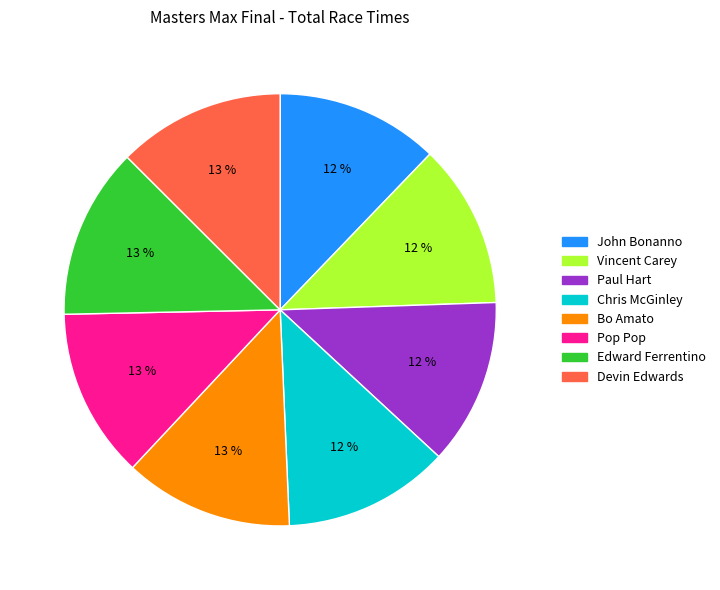

The Devin Edwards slice represents 13% of the pie. True or false?

True